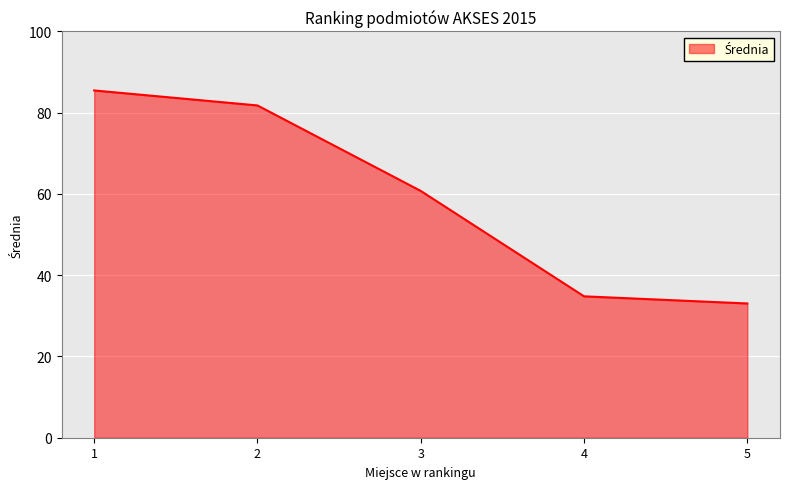

How many lines are shown in the chart?

1